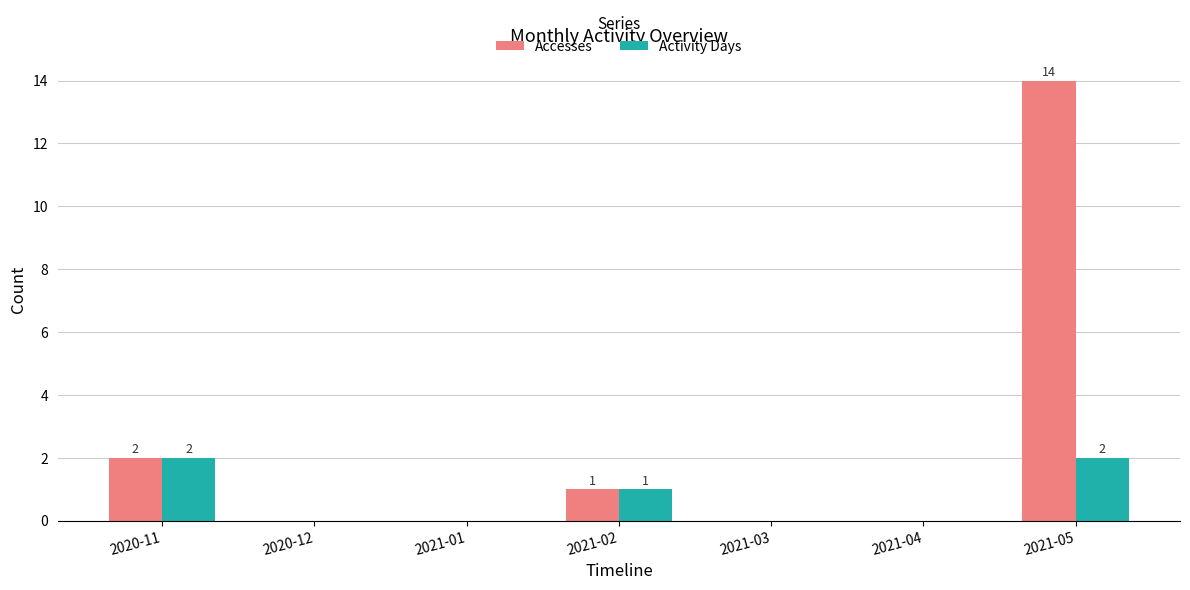

At which category does the chart reach its peak across all series?

2021-05